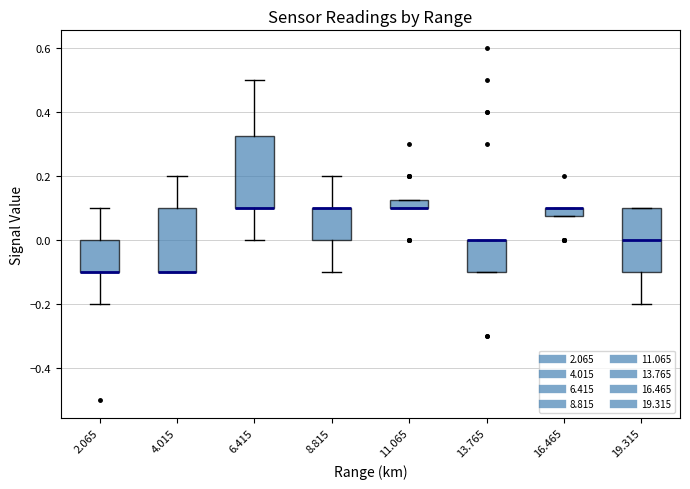

Where is the lower edge of the box at x = 13.765 on the y-axis? The values are not printed on the chart, so give them approximately, as read against the axis.

-0.10